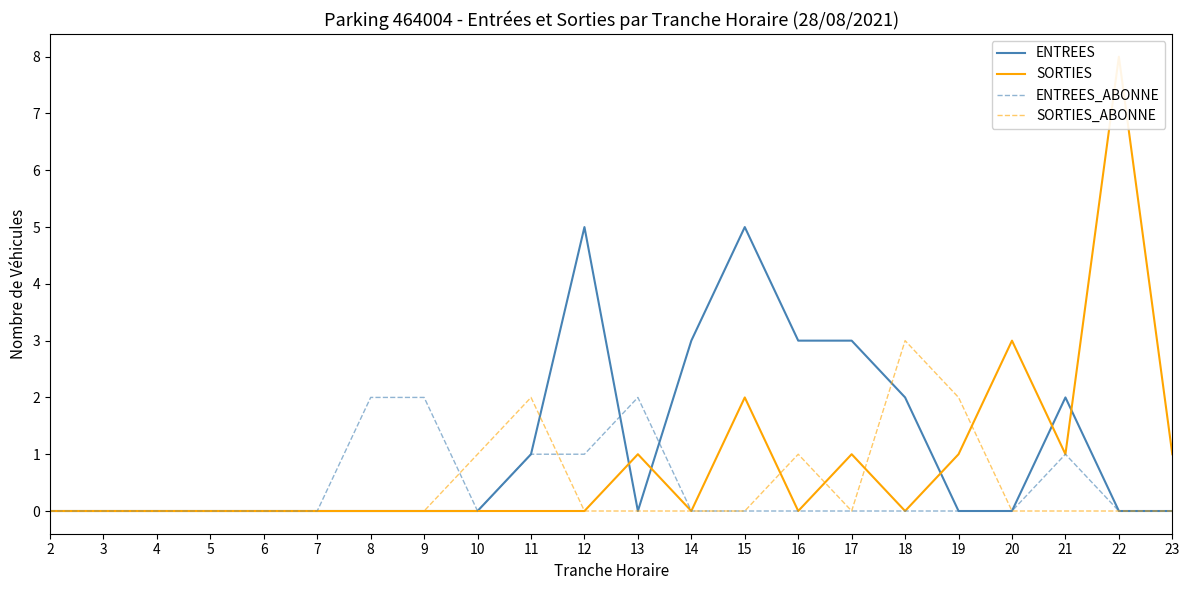

True or false: ENTREES and SORTIES_ABONNE intersect in this chart.

True